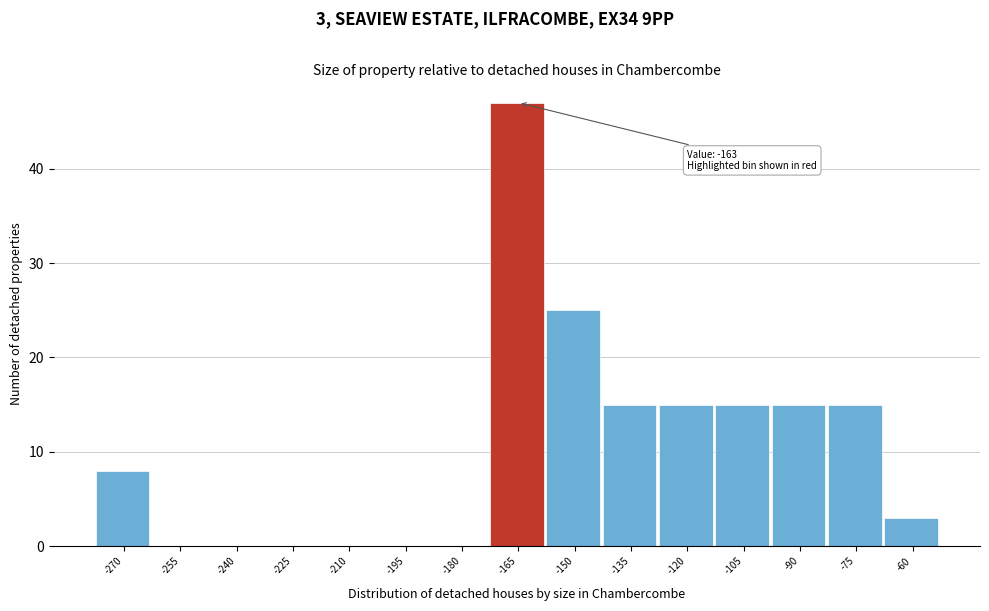

Reading left to right, list all the values displayed in this chart.

-270=8	-255=0	-240=0	-225=0	-210=0	-195=0	-180=0	-165=47	-150=25	-135=15	-120=15	-105=15	-90=15	-75=15	-60=3